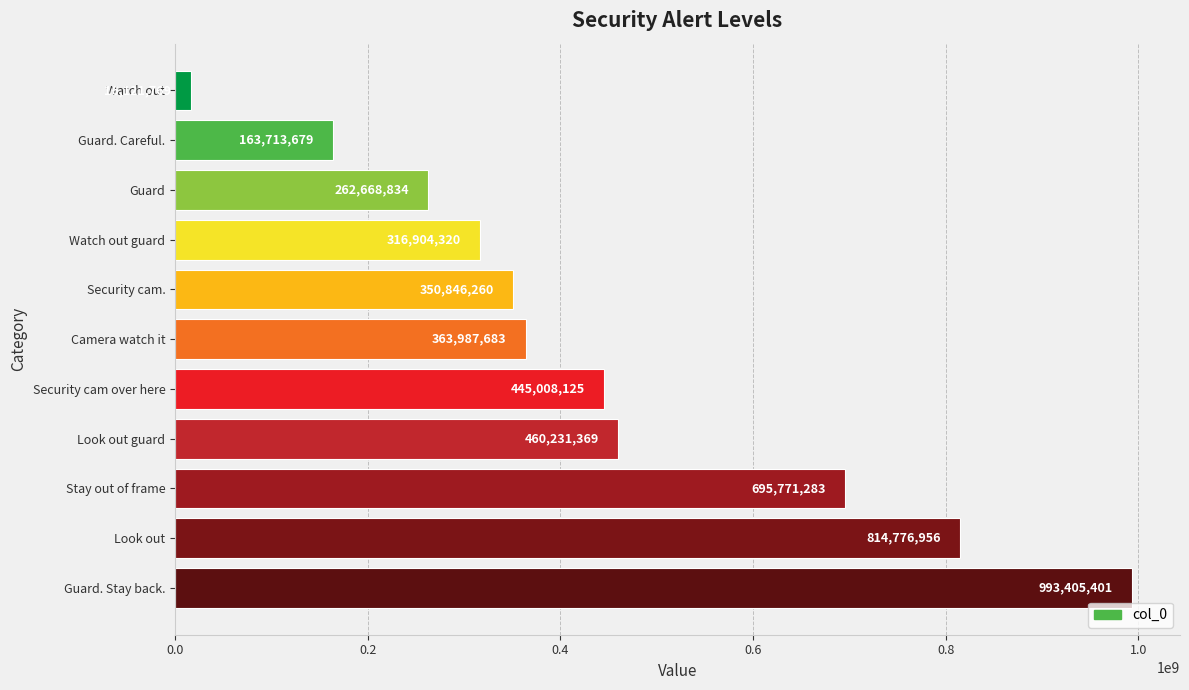

How many categories are shown in the chart?

11